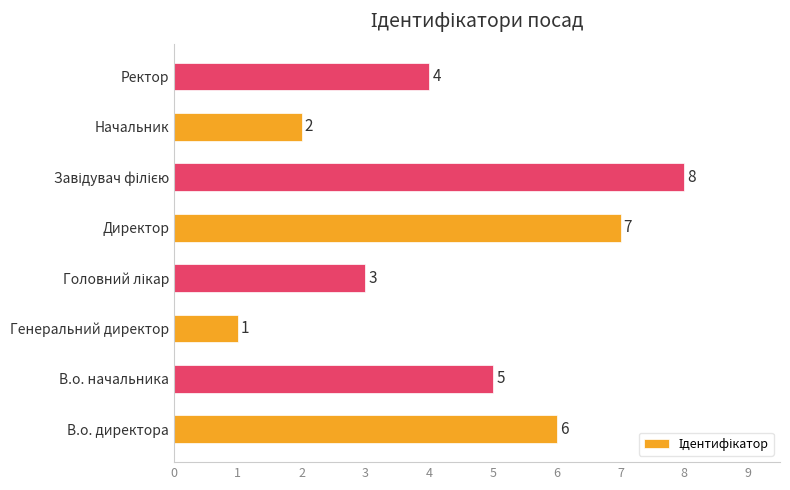

What is the maximum value shown in the chart?

8